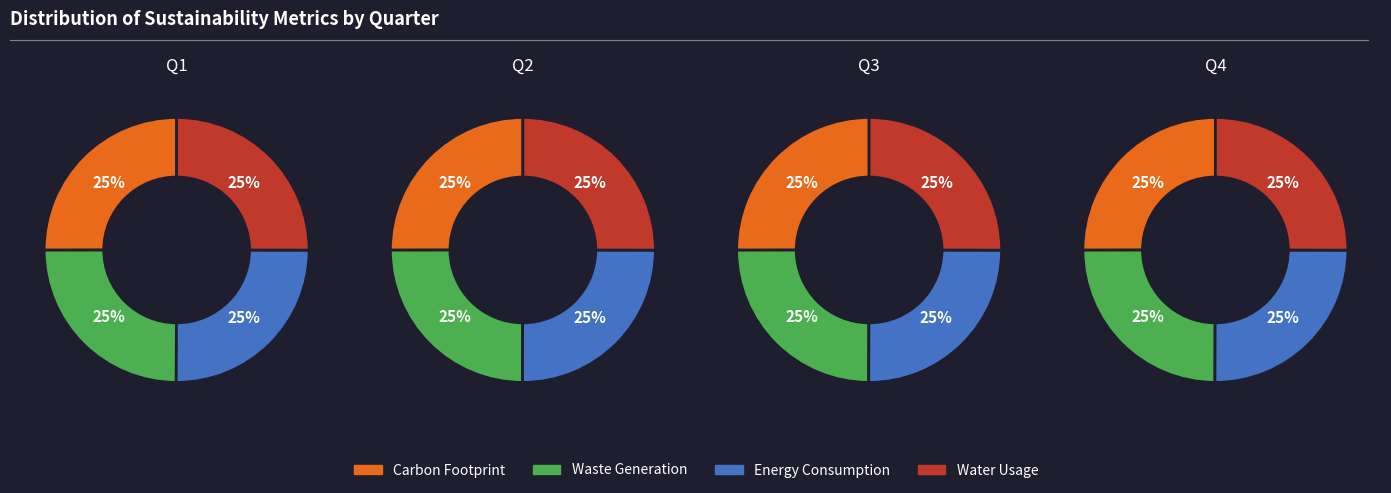

Is 0 the majority of the pie?

No